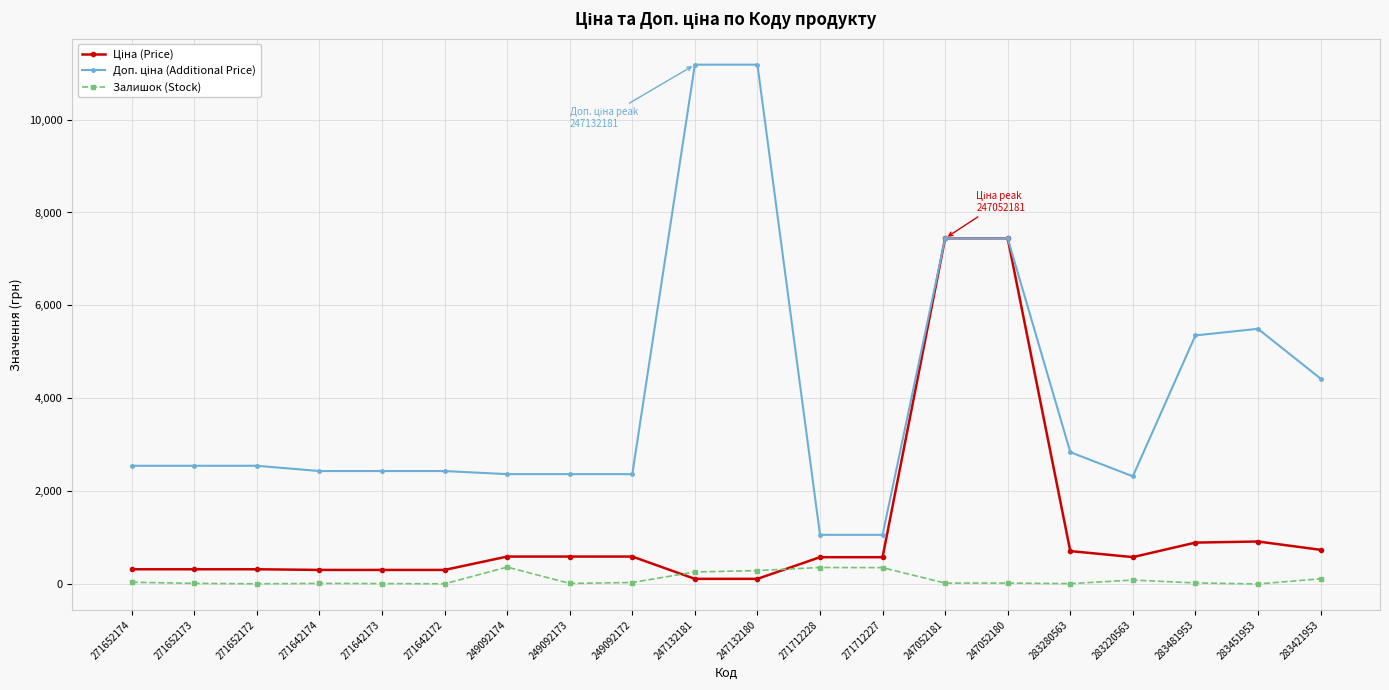

The Залишок (Stock) series shows 2.0 at 283451953. True or false?

True